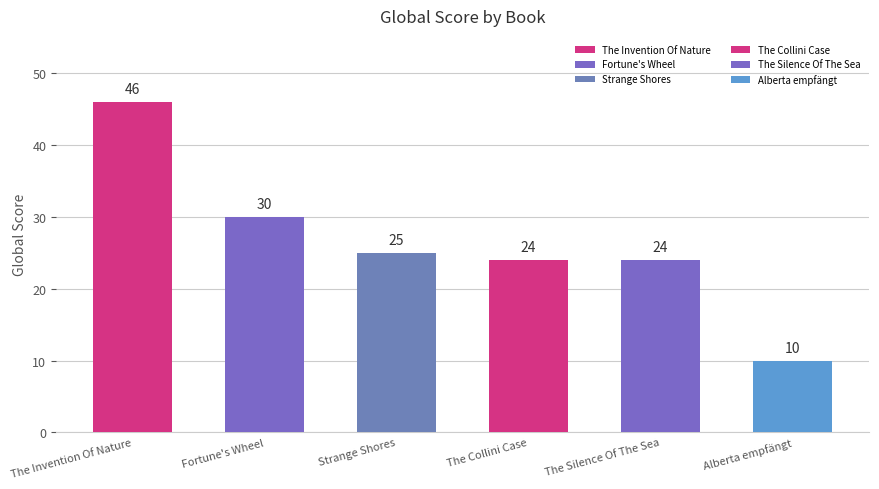

What is the difference between the second highest and second lowest values?

6